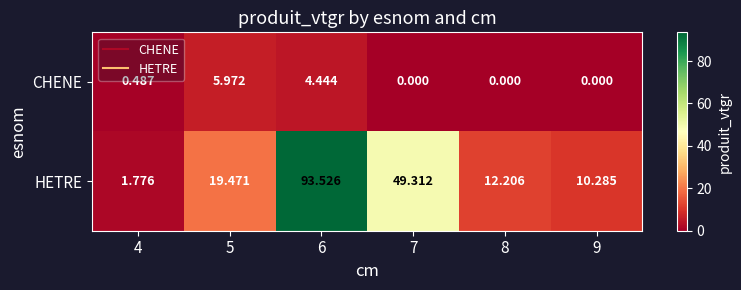

Between 6 and 8, which series saw the biggest shift?

HETRE